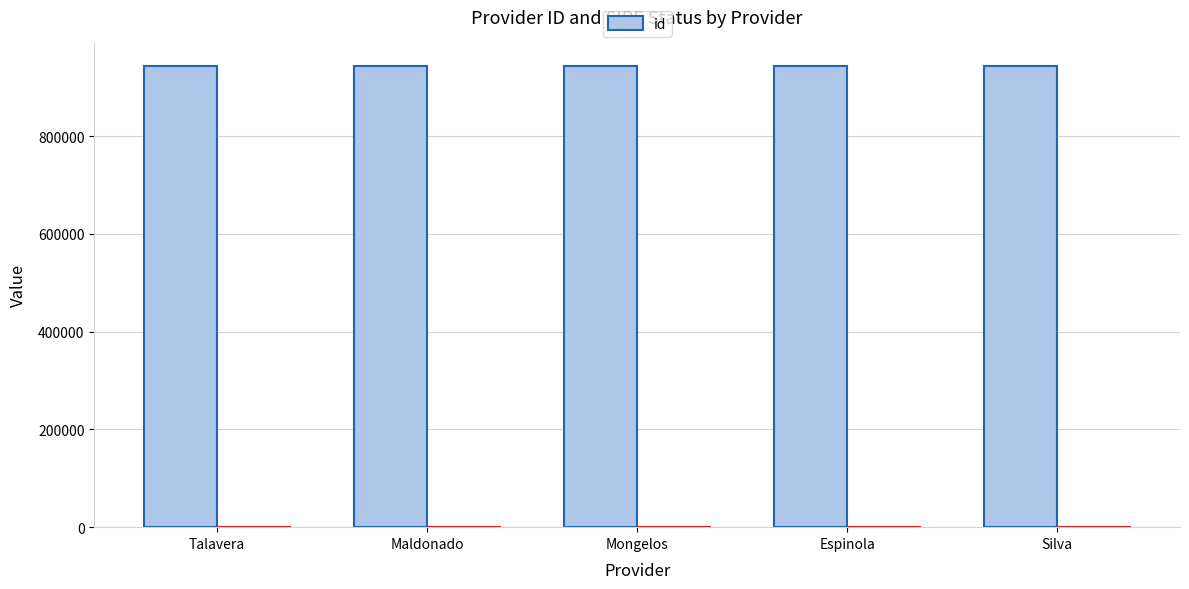

How many values exceed 944206?

2